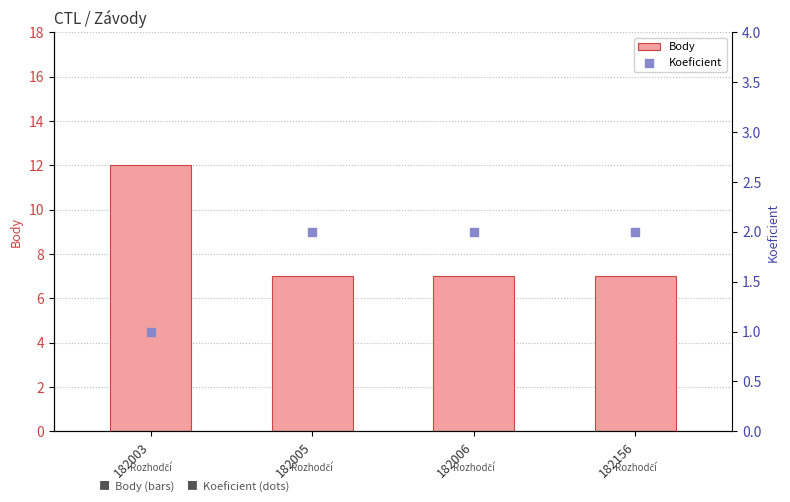

Which series has the largest Y range (max minus min)?

Body